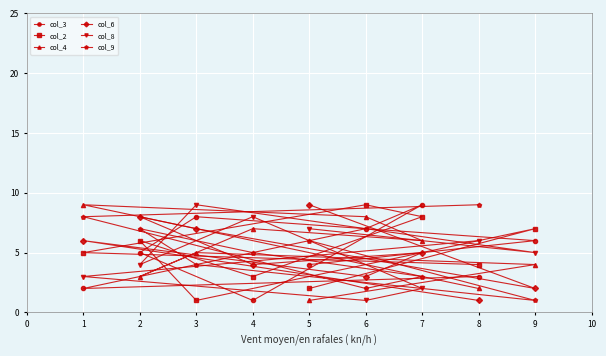

What value does the col_4 series have at 6?

8